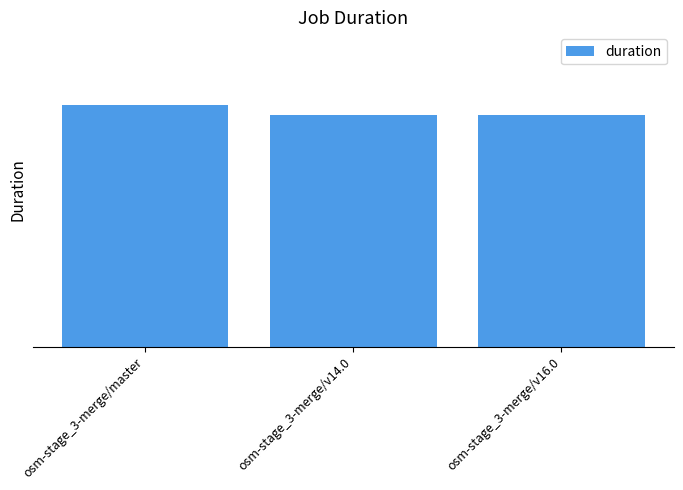

Are the bars horizontal?

No